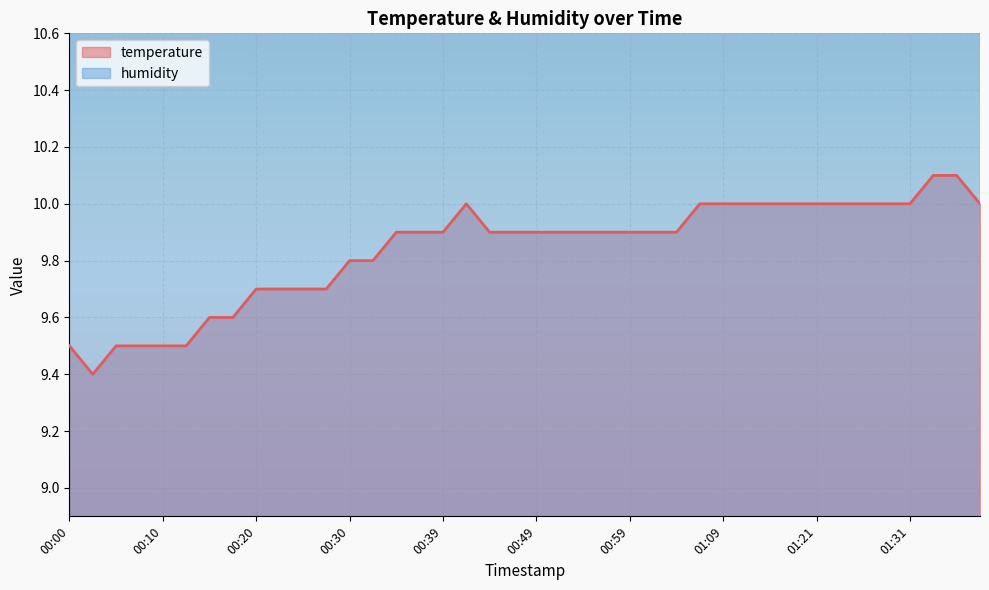

What position from the left is 00:17?

8